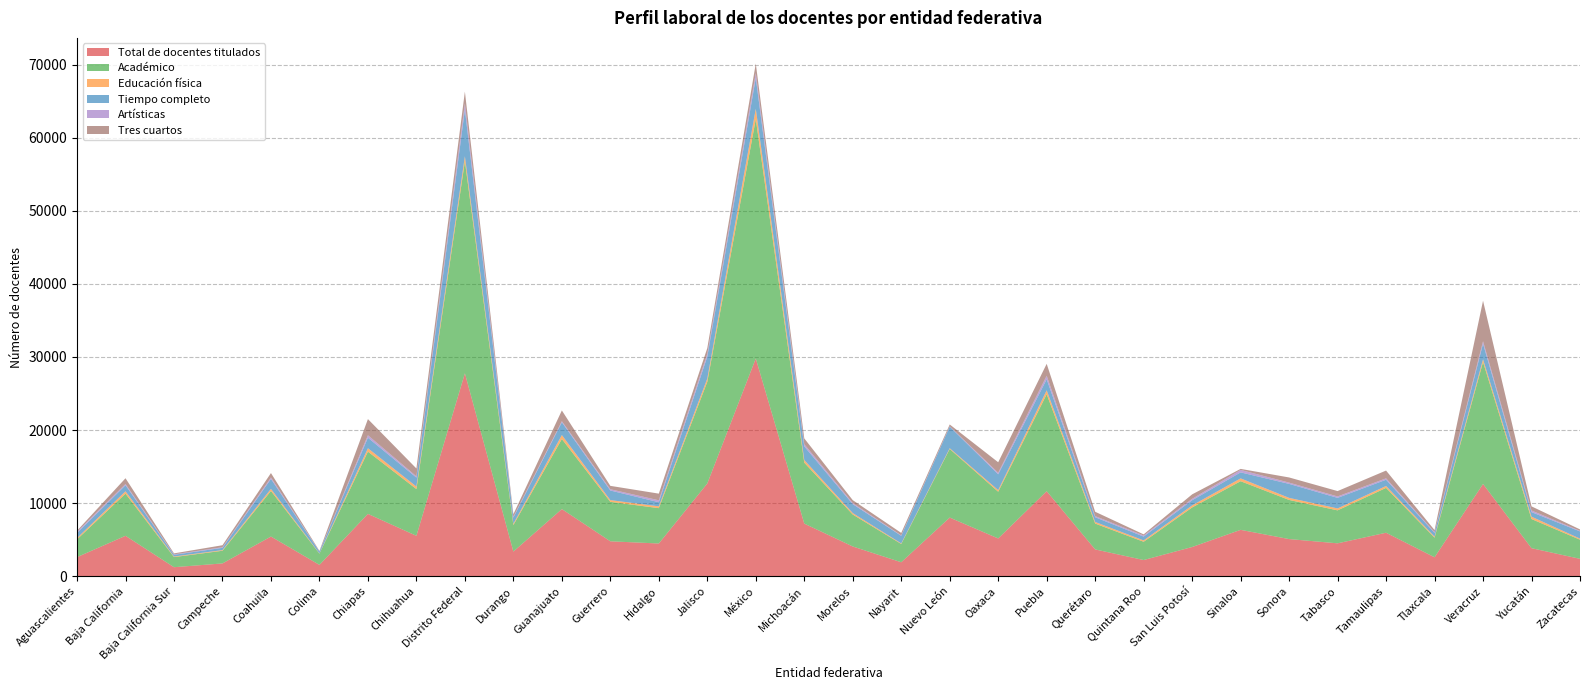

Reading left to right, list all the values displayed in this chart.

Total de docentes titulados: Aguascalientes=2622	Baja California=5541	Baja California Sur=1246	Campeche=1762	Coahuila=5439	Colima=1562	Chiapas=8539	Chihuahua=5540	Distrito Federal=27773	Durango=3384	Guanajuato=9197	Guerrero=4788	Hidalgo=4488	Jalisco=12701	México=29797	Michoacán=7210	Morelos=4081	Nayarit=1923	Nuevo León=8035	Oaxaca=5178	Puebla=11642	Querétaro=3678	Quintana Roo=2226	San Luis Potosí=4007	Sinaloa=6356	Sonora=5093	Tabasco=4512	Tamaulipas=5961	Tlaxcala=2604	Veracruz=12631	Yucatán=3847	Zacatecas=2390
Académico: Aguascalientes=2433	Baja California=5760	Baja California Sur=1383	Campeche=1732	Coahuila=6236	Colima=1538	Chiapas=8514	Chihuahua=6391	Distrito Federal=28990	Durango=3624	Guanajuato=9583	Guerrero=5399	Hidalgo=4834	Jalisco=13902	México=32745	Michoacán=8331	Morelos=4370	Nayarit=2500	Nuevo León=9381	Oaxaca=6391	Puebla=13257	Querétaro=3535	Quintana Roo=2499	San Luis Potosí=5410	Sinaloa=6652	Sonora=5353	Tabasco=4508	Tamaulipas=6132	Tlaxcala=2679	Veracruz=16675	Yucatán=3987	Zacatecas=2618
Educación física: Aguascalientes=176	Baja California=328	Baja California Sur=79	Campeche=90	Coahuila=285	Colima=33	Chiapas=463	Chihuahua=346	Distrito Federal=694	Durango=175	Guanajuato=542	Guerrero=235	Hidalgo=248	Jalisco=448	México=1409	Michoacán=367	Morelos=196	Nayarit=75	Nuevo León=106	Oaxaca=221	Puebla=542	Querétaro=218	Quintana Roo=184	San Luis Potosí=280	Sinaloa=386	Sonora=282	Tabasco=263	Tamaulipas=262	Tlaxcala=144	Veracruz=383	Yucatán=323	Zacatecas=145
Tiempo completo: Aguascalientes=684	Baja California=831	Baja California Sur=234	Campeche=311	Coahuila=1362	Colima=253	Chiapas=1442	Chihuahua=1223	Distrito Federal=6389	Durango=843	Guanajuato=1751	Guerrero=1315	Hidalgo=565	Jalisco=3003	México=4216	Michoacán=1862	Morelos=1223	Nayarit=1041	Nuevo León=2956	Oaxaca=2164	Puebla=1510	Querétaro=649	Quintana Roo=523	San Luis Potosí=706	Sinaloa=823	Sonora=1914	Tabasco=1447	Tamaulipas=855	Tlaxcala=508	Veracruz=2131	Yucatán=624	Zacatecas=990
Artísticas: Aguascalientes=183	Baja California=168	Baja California Sur=65	Campeche=86	Coahuila=202	Colima=24	Chiapas=339	Chihuahua=175	Distrito Federal=845	Durango=114	Guanajuato=151	Guerrero=175	Hidalgo=263	Jalisco=379	México=677	Michoacán=303	Morelos=148	Nayarit=61	Nuevo León=52	Oaxaca=212	Puebla=489	Querétaro=157	Quintana Roo=153	San Luis Potosí=198	Sinaloa=337	Sonora=176	Tabasco=195	Tamaulipas=195	Tlaxcala=113	Veracruz=339	Yucatán=225	Zacatecas=76
Tres cuartos: Aguascalientes=138	Baja California=787	Baja California Sur=130	Campeche=270	Coahuila=600	Colima=69	Chiapas=2208	Chihuahua=1075	Distrito Federal=1612	Durango=351	Guanajuato=1465	Guerrero=461	Hidalgo=911	Jalisco=785	México=1299	Michoacán=792	Morelos=400	Nayarit=337	Nuevo León=239	Oaxaca=1434	Puebla=1625	Querétaro=592	Quintana Roo=152	San Luis Potosí=608	Sinaloa=139	Sonora=704	Tabasco=734	Tamaulipas=1060	Tlaxcala=271	Veracruz=5537	Yucatán=561	Zacatecas=198